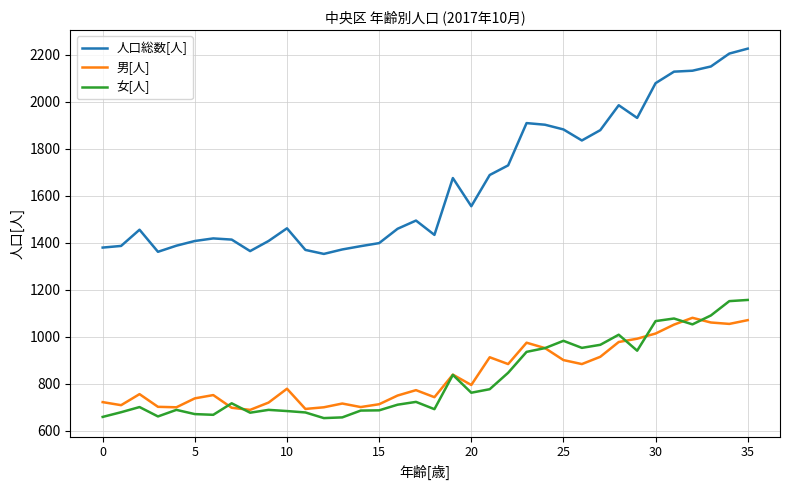

Rank the series by their maximum value, from highest to lowest.

人口総数[人], 女[人], 男[人]